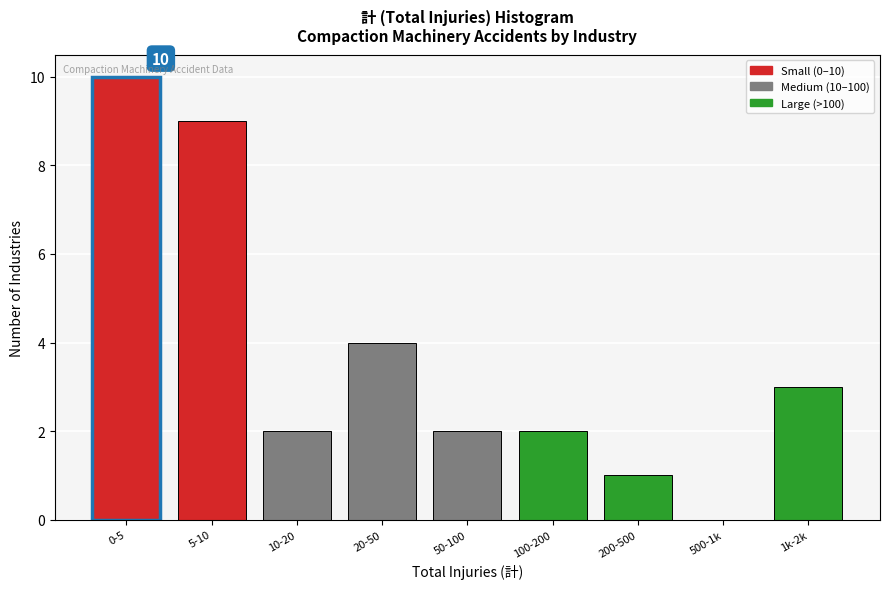

Reading right to left, list all the values displayed in this chart.

1k-2k=3	500-1k=0	200-500=1	100-200=2	50-100=2	20-50=4	10-20=2	5-10=9	0-5=10